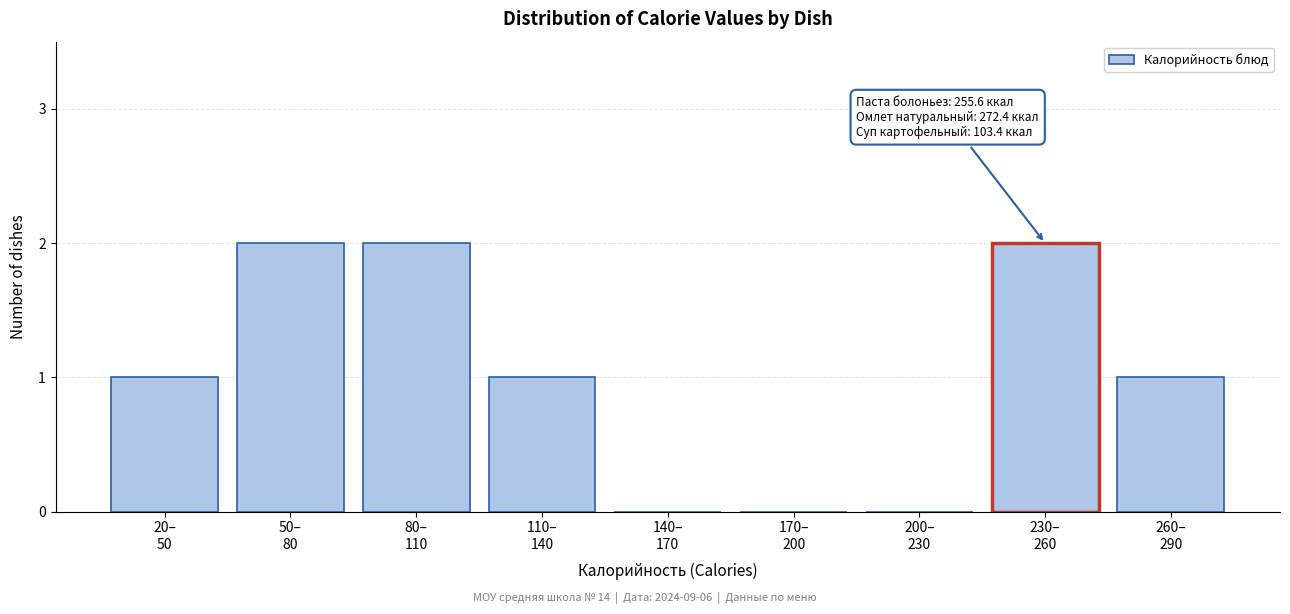

What is the sum of all values?

9